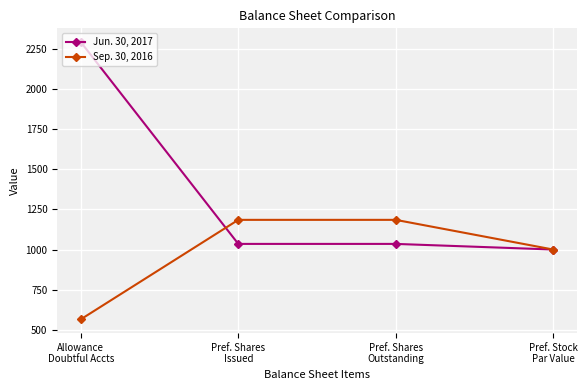

What are all the series names shown in the legend?

Jun. 30, 2017, Sep. 30, 2016